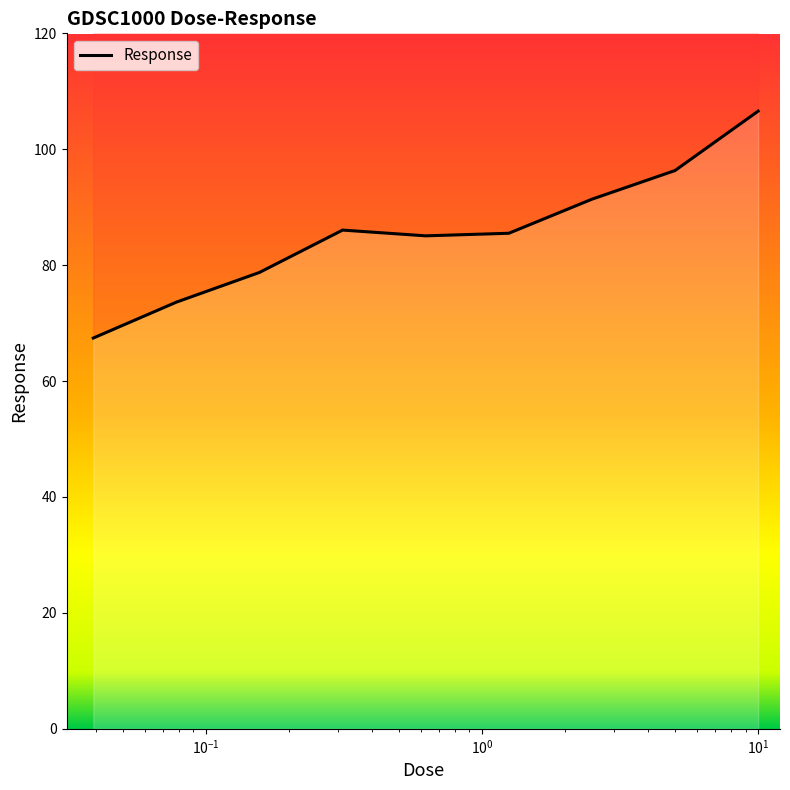

How many data points are above 85?

6